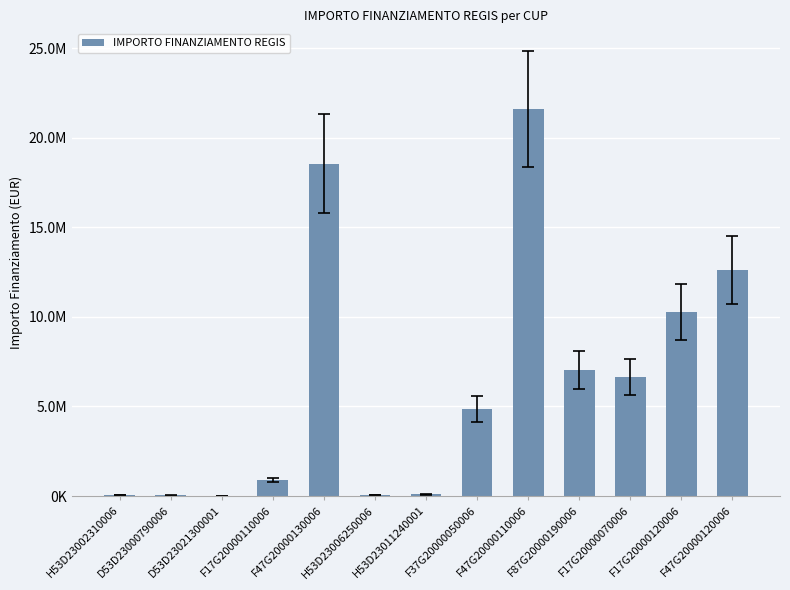

Are the bars horizontal?

No